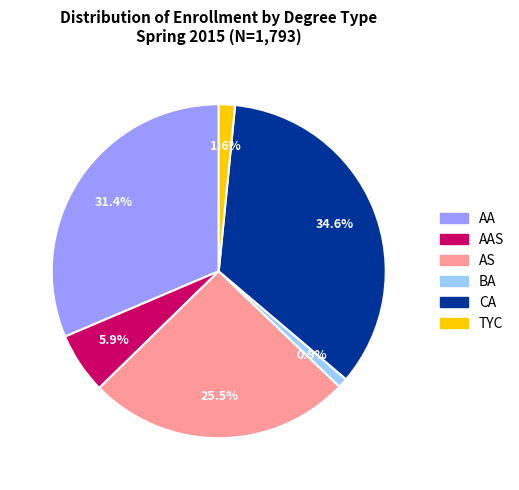

Which slice is the largest?

CA